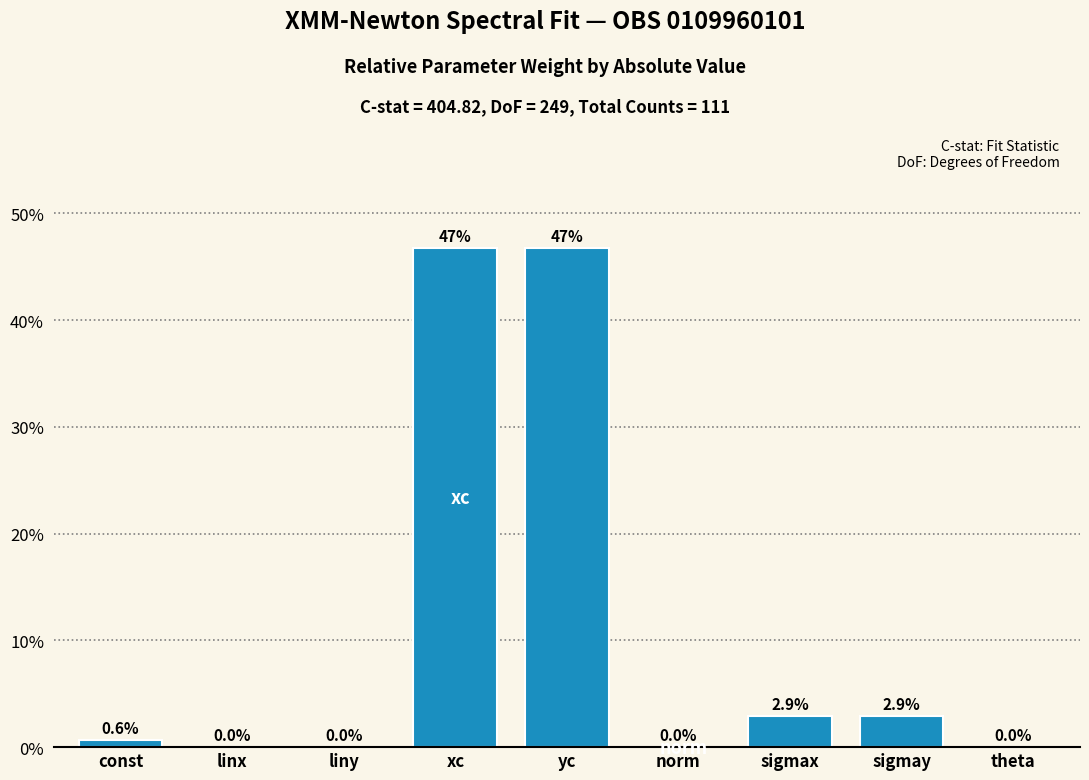

What is the maximum value shown in the chart?

46.8